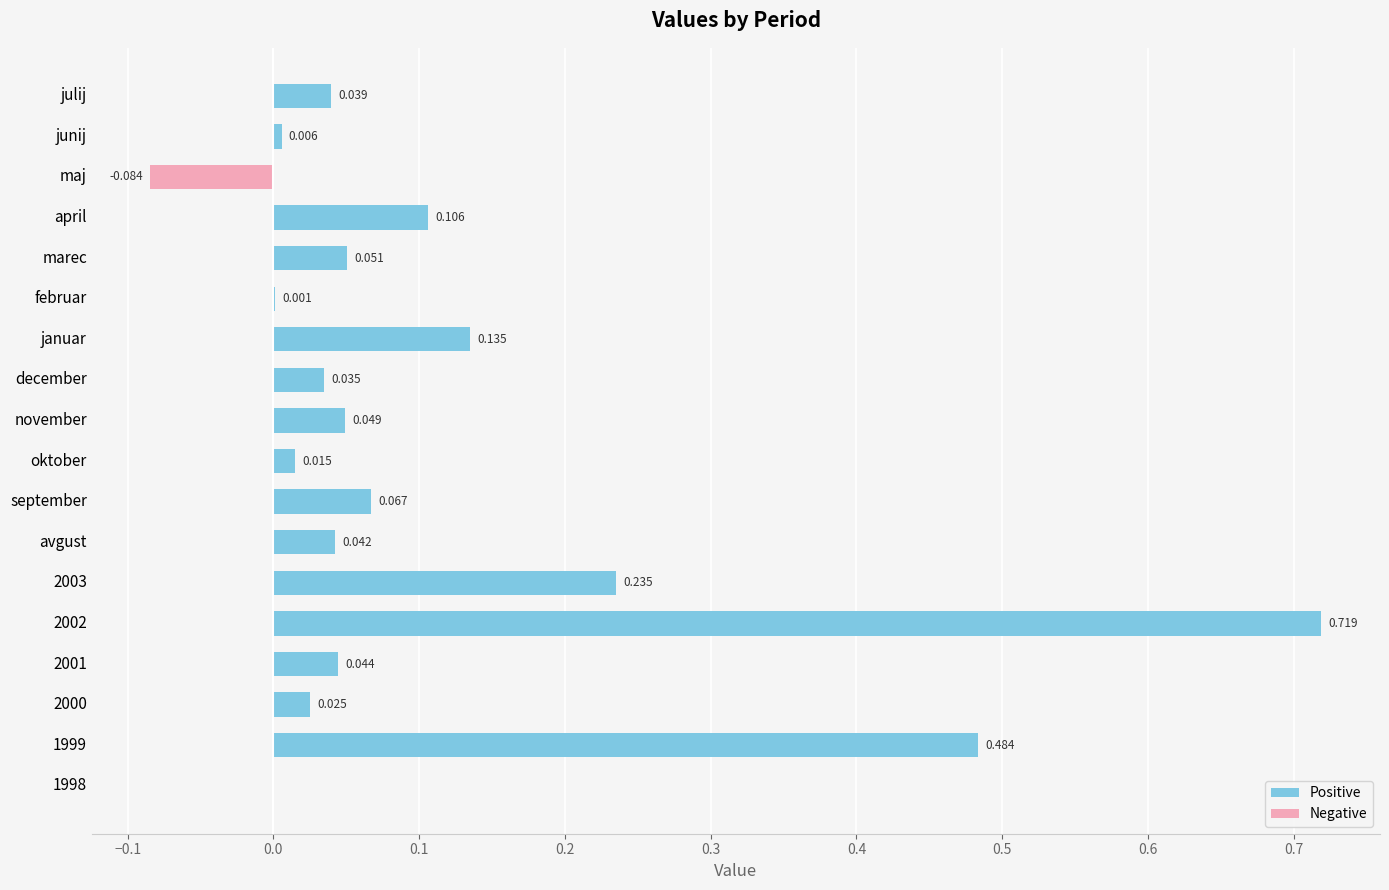

What position from the left is oktober?

9